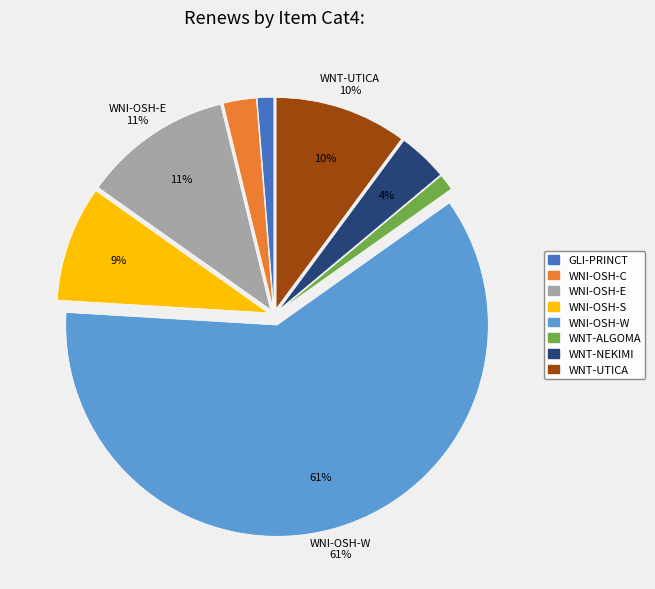

Which has a higher value, GLI-PRINCT or WNI-OSH-E?

WNI-OSH-E